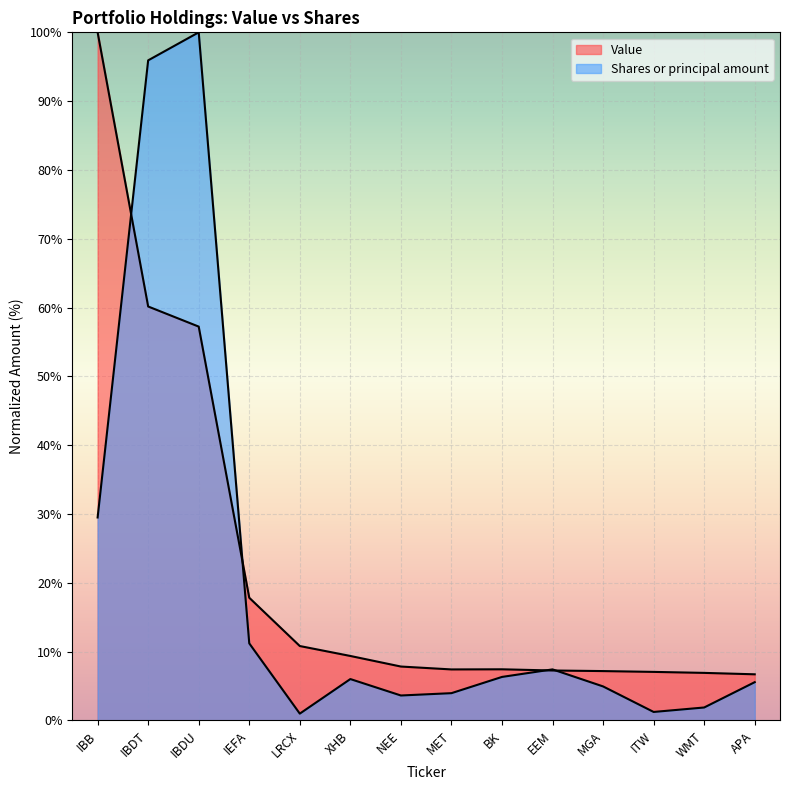

Reading left to right, transcribe all the data shown in this chart.

Value: 100.0	60.2	57.2	17.8	10.8	9.4	7.8	7.4	7.4	7.3	7.2	7.1	6.9	6.7
Shares or principal amount: 29.5	95.9	100.0	11.2	1.0	6.0	3.6	4.0	6.3	7.4	5.0	1.2	1.9	5.6